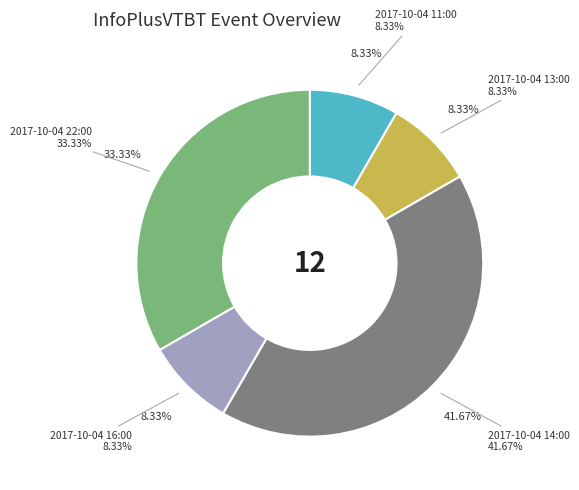

Is there a majority slice in this chart?

No